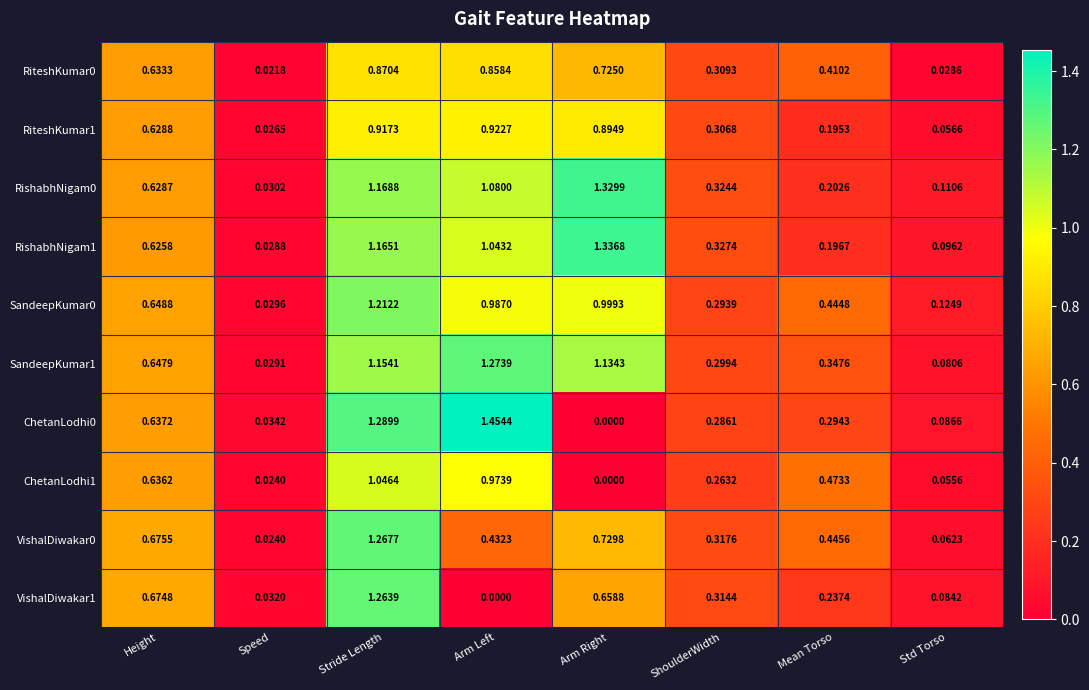

Which label corresponds to the largest value in the chart?

Arm Left